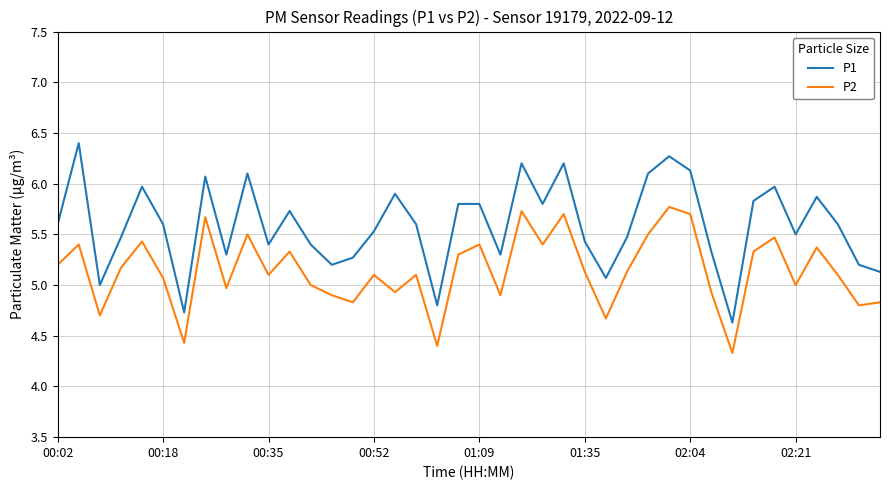

Which series has the largest range (max minus min)?

P1